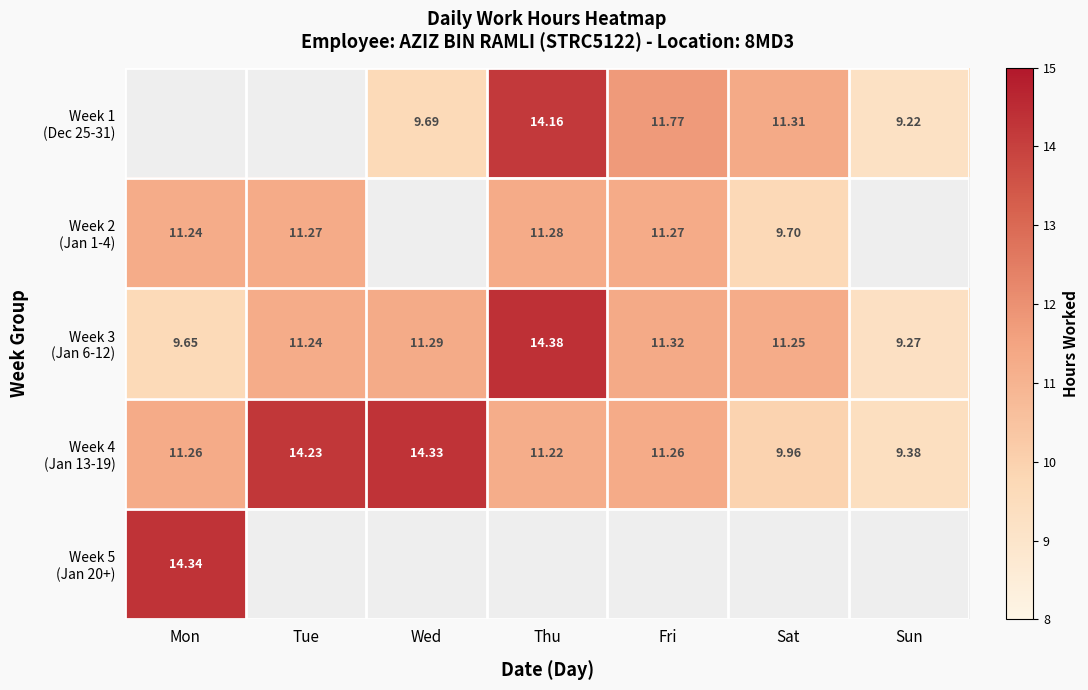

At which label does Week 2 (Jan 1-4) reach its minimum?

Sat